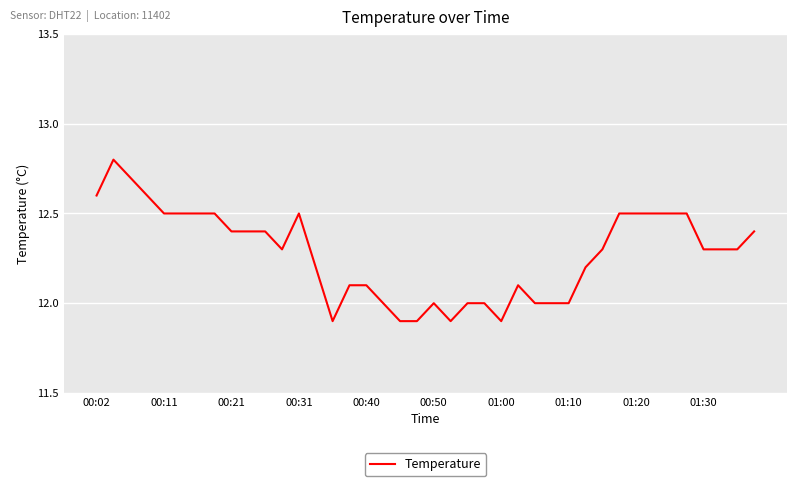

How many categories are shown in the chart?

40